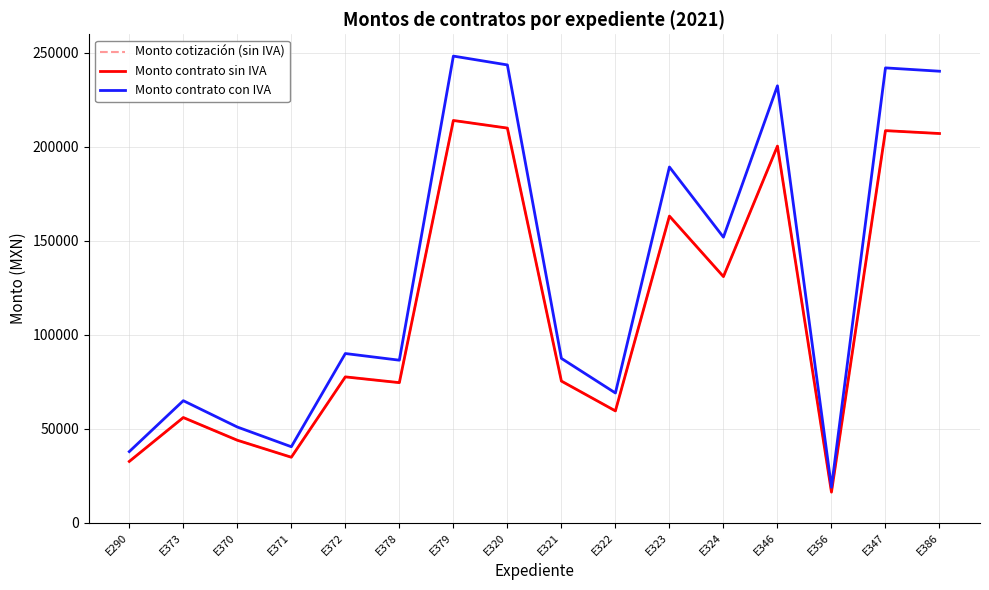

Reading left to right, what are all the values shown in this chart?

Monto cotización (sin IVA): E290=32689.7	E373=56034.5	E370=43960.0	E371=34916.2	E372=77662.0	E378=74602.2	E379=214055.0	E320=210000.0	E321=75431.0	E322=59564.4	E323=163194.8	E324=131010.5	E346=200424.0	E356=16350.0	E347=208645.8	E386=207115.9
Monto contrato sin IVA: E290=32689.7	E373=56034.5	E370=43960.0	E371=34916.2	E372=77662.0	E378=74602.2	E379=214055.0	E320=210000.0	E321=75431.0	E322=59564.4	E323=163194.8	E324=131010.5	E346=200424.0	E356=16350.0	E347=208645.8	E386=207115.9
Monto contrato con IVA: E290=37920.0	E373=65000.0	E370=50993.6	E371=40502.8	E372=90087.9	E378=86538.5	E379=248303.8	E320=243600.0	E321=87500.0	E322=69094.7	E323=189305.9	E324=151972.2	E346=232491.8	E356=18966.0	E347=242029.1	E386=240254.5